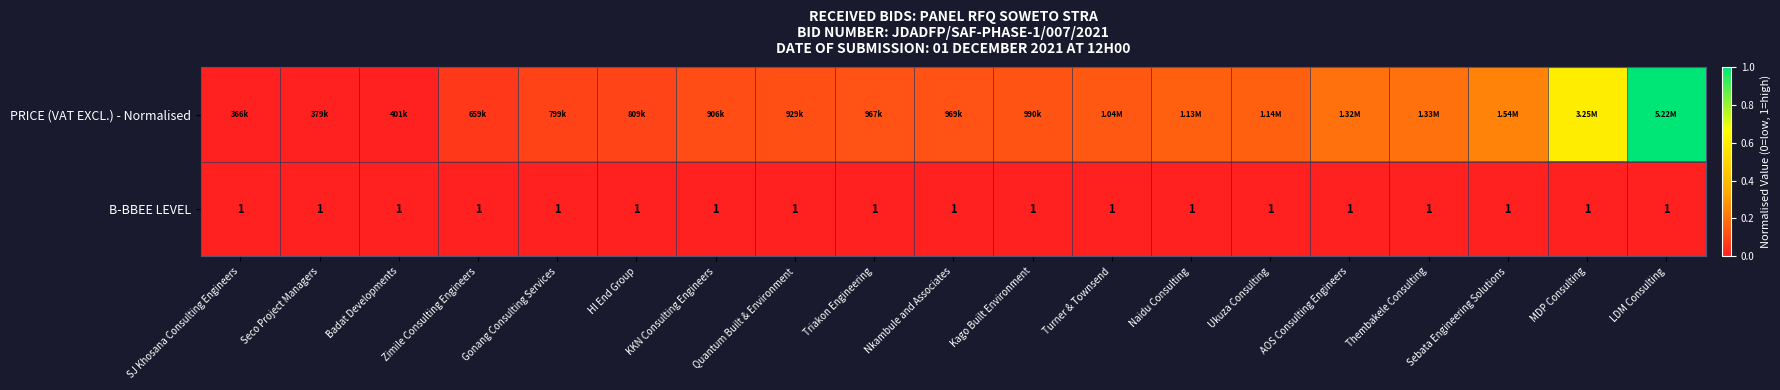

Is it true that PRICE (VAT EXCL.) - Normalised equals 0.0 at Gonang Consulting Services?

False